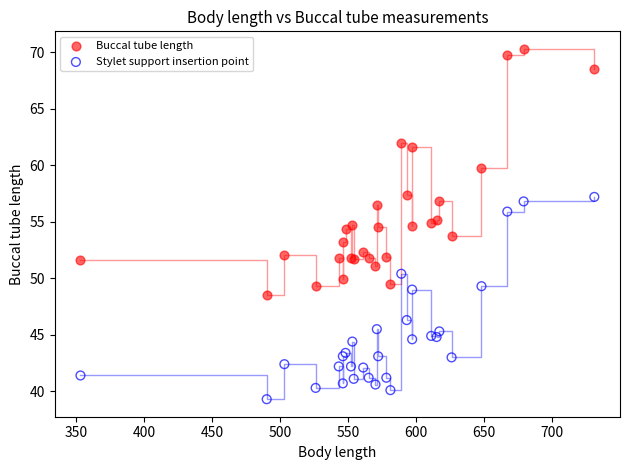

Which series has the largest Y range (max minus min)?

Buccal tube length